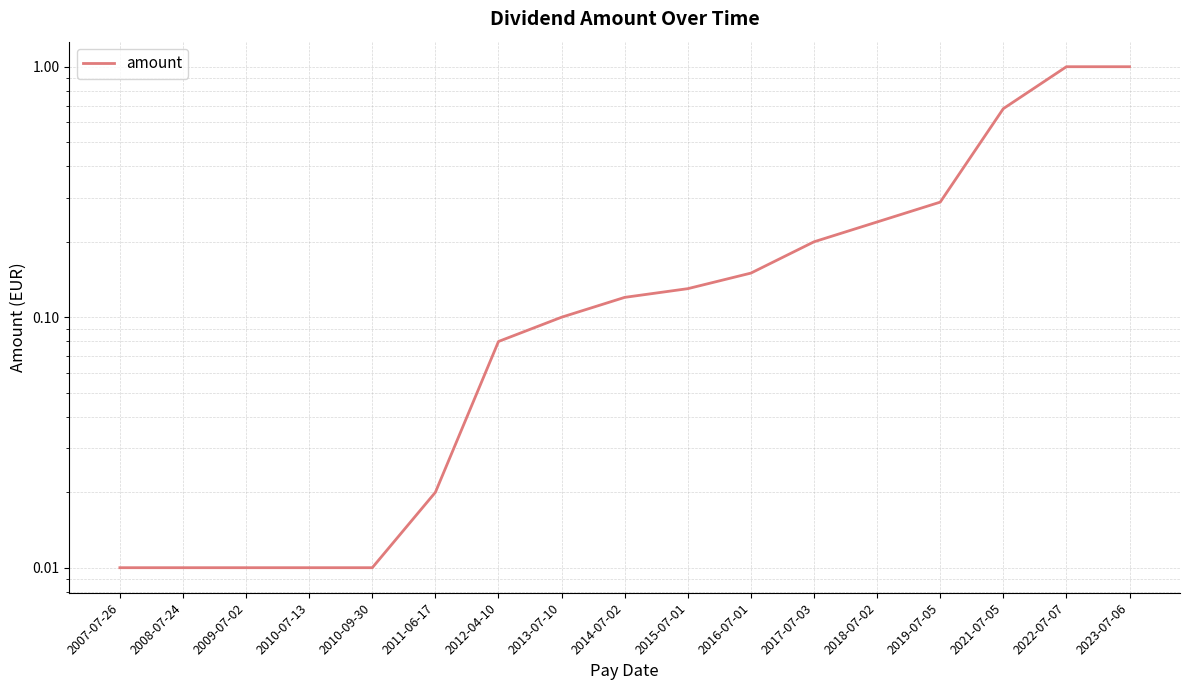

What is the sum of all values?

4.1